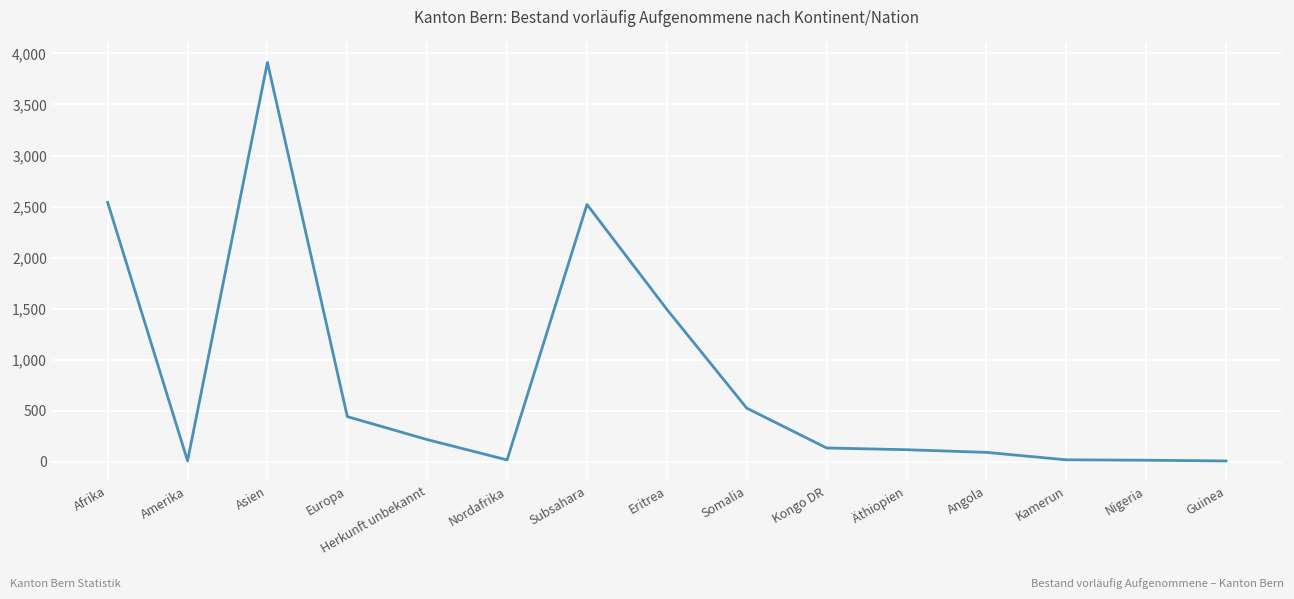

What is the change in value from Herkunft unbekannt to Äthiopien?

-99